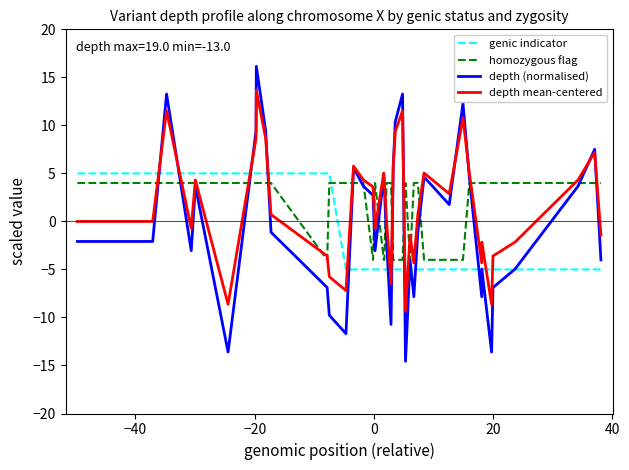

What is the minimum value shown in the chart?

-14.6